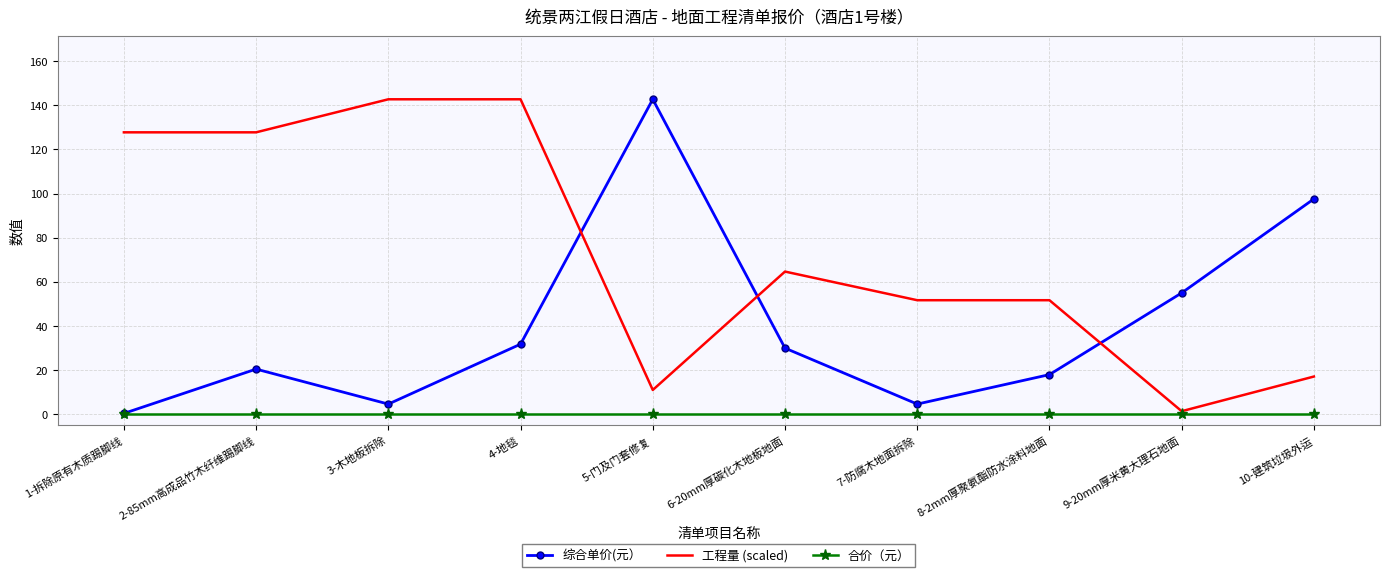

The value of 综合单价(元） at 10-建筑垃圾外运 is 152.4. True or false?

False